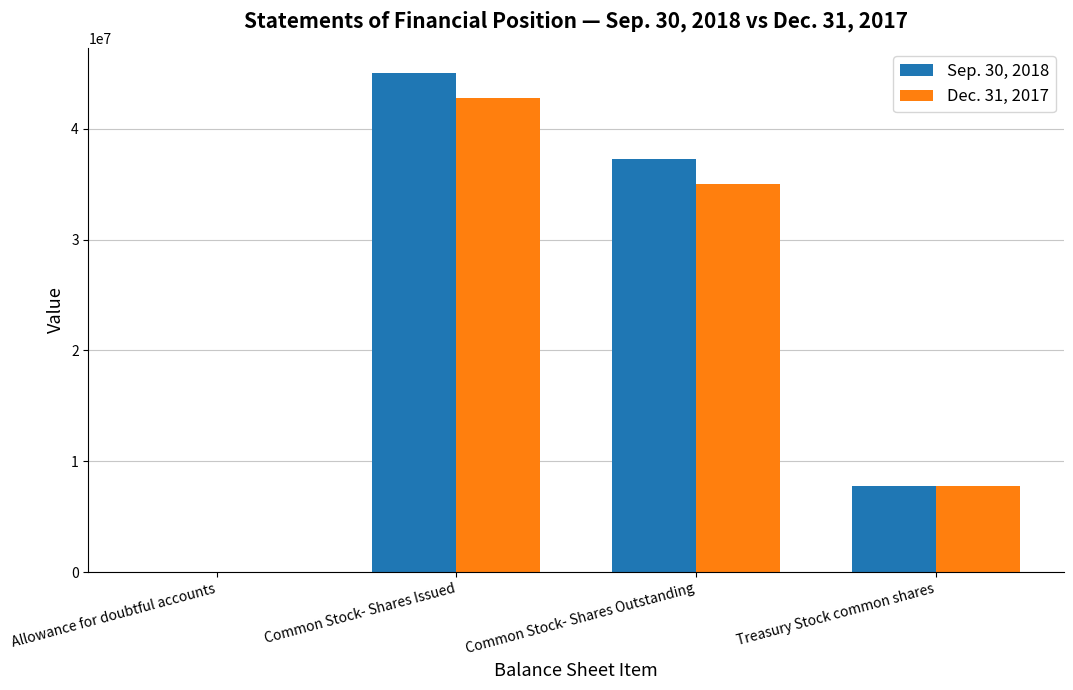

What is the difference between the Sep. 30, 2018 values at Allowance for doubtful accounts and Common Stock- Shares Issued?

45032624